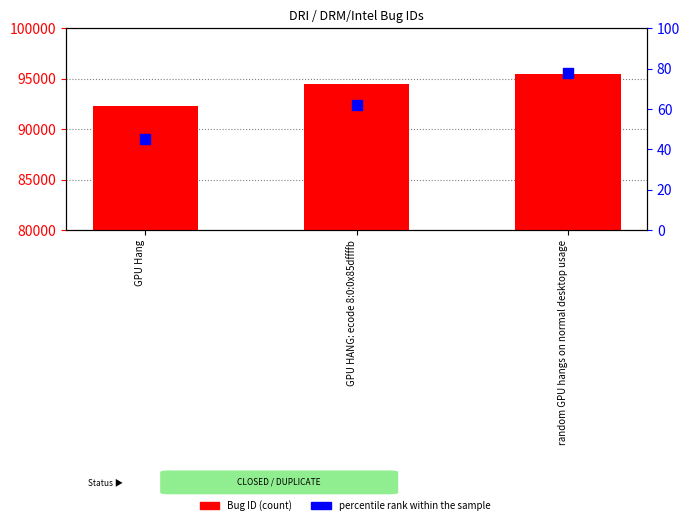

Which series has the largest Y range (max minus min)?

Bug ID